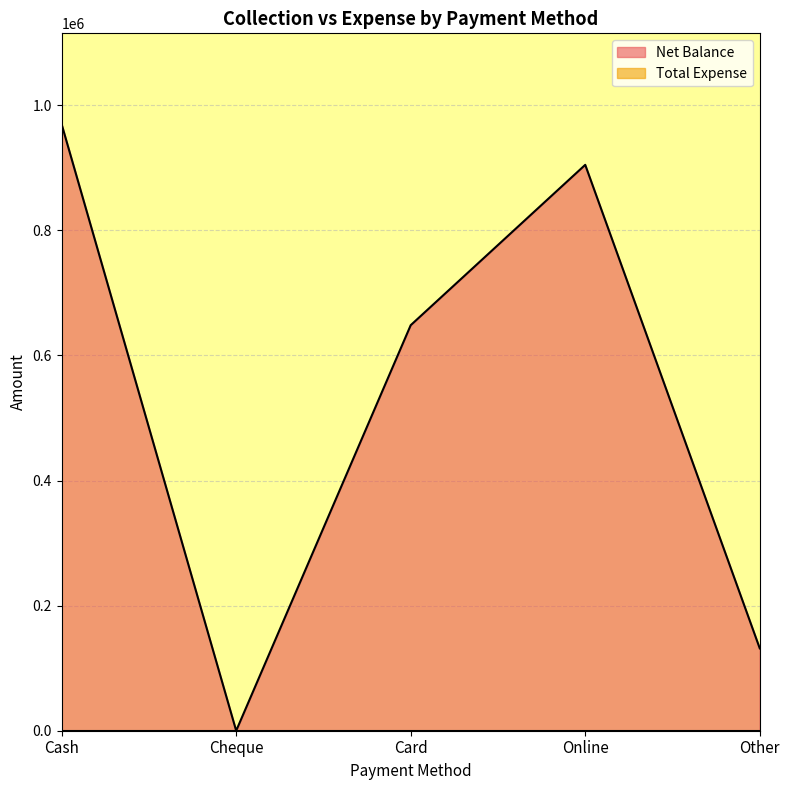

List the labels in order of value, largest first.

Cash, Online, Card, Other, Cheque